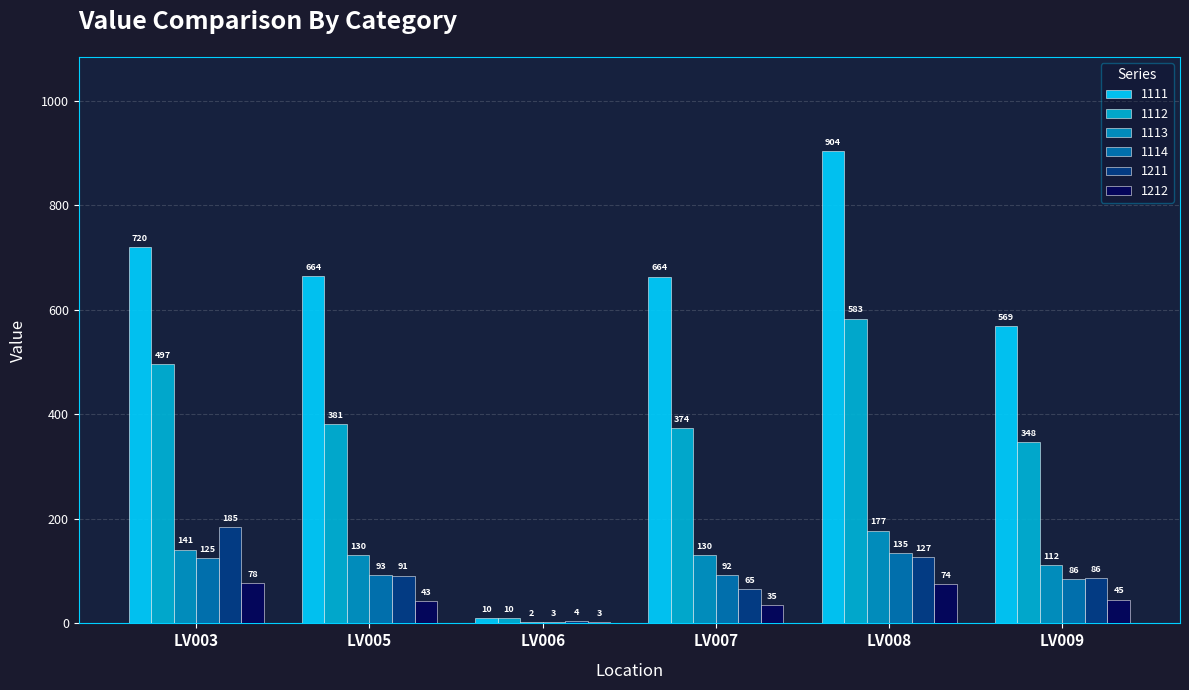

Reading left to right, what are all the values shown in this chart?

1111: LV003=720.2	LV005=663.9	LV006=10.4	LV007=663.6	LV008=903.6	LV009=568.9
1112: LV003=496.6	LV005=381.5	LV006=9.8	LV007=373.6	LV008=583.4	LV009=347.7
1113: LV003=141.3	LV005=130.4	LV006=2.0	LV007=130.2	LV008=177.5	LV009=111.8
1114: LV003=125.2	LV005=92.8	LV006=2.6	LV007=91.6	LV008=134.9	LV009=85.6
1211: LV003=184.7	LV005=91.4	LV006=4.3	LV007=65.3	LV008=126.8	LV009=86.0
1212: LV003=77.7	LV005=43.1	LV006=3.0	LV007=35.5	LV008=74.5	LV009=45.4